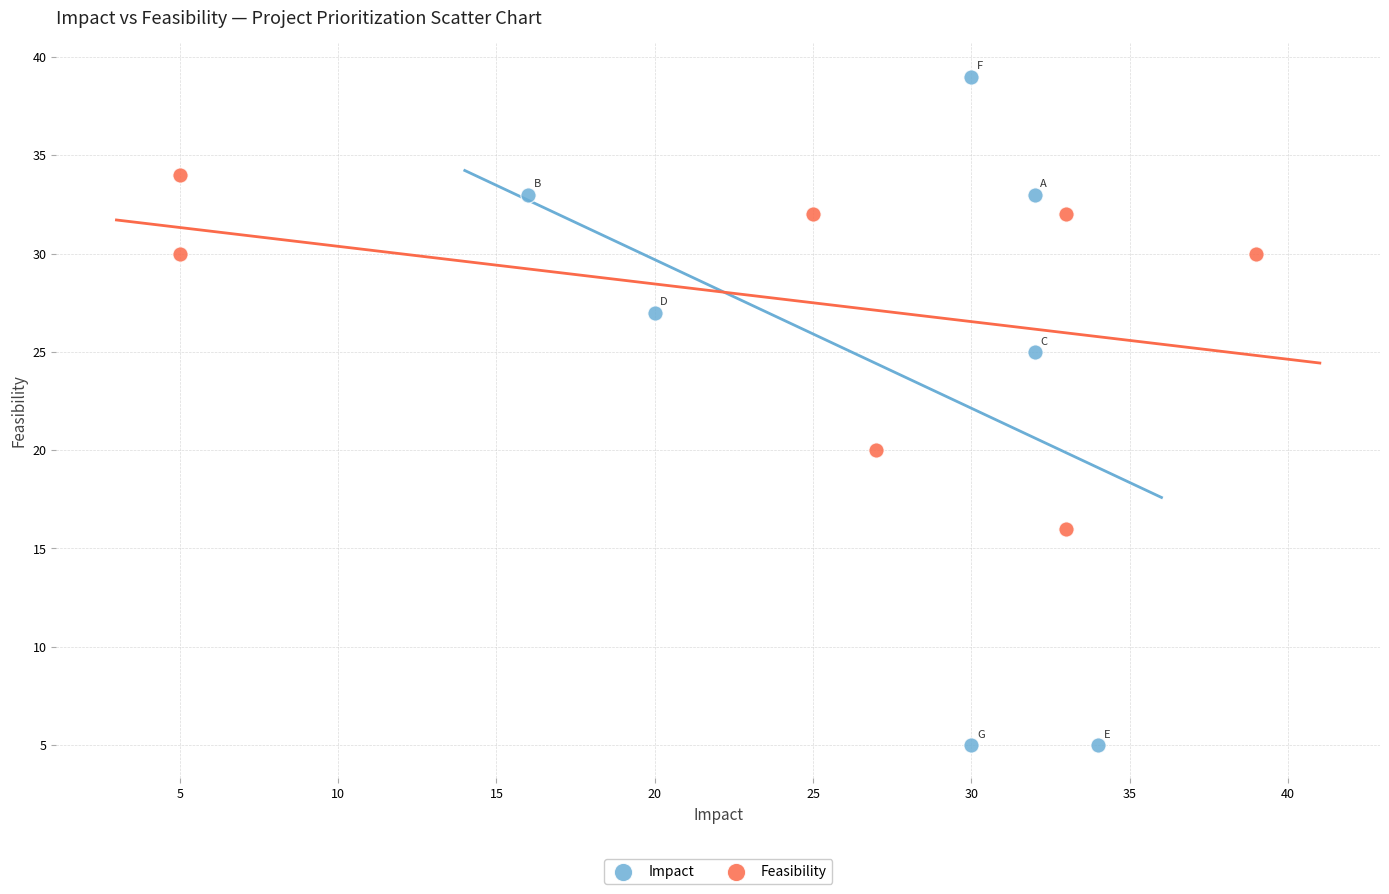

Which series contains the highest Y value?

Impact